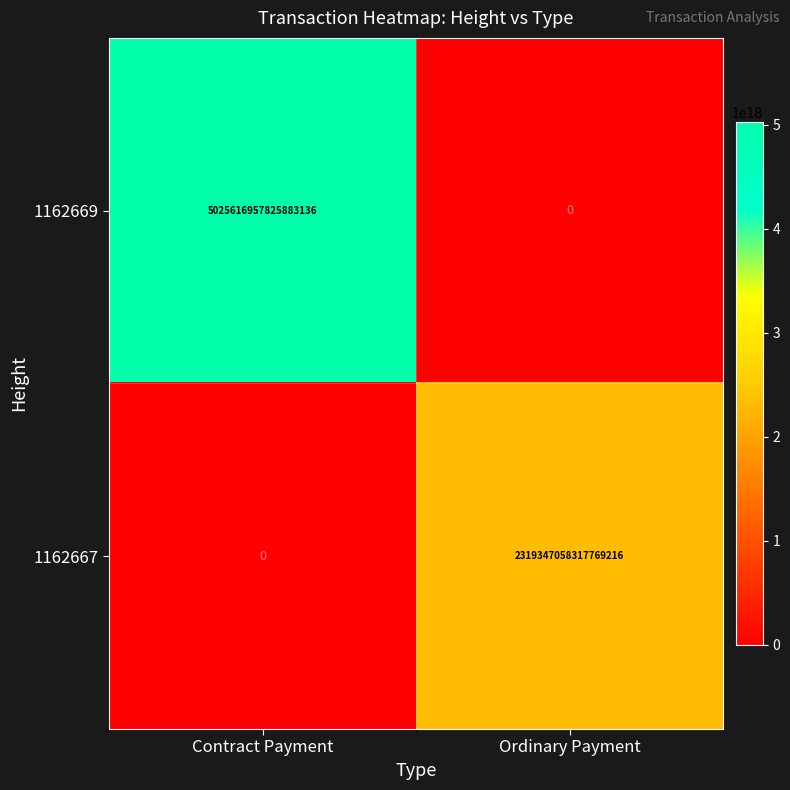

Rank the series by their maximum value, from highest to lowest.

1162669, 1162667